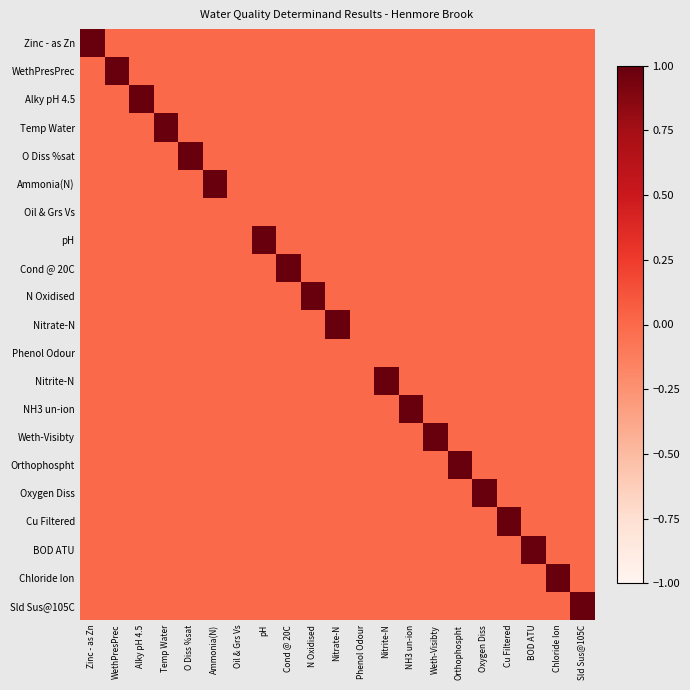

Reading left to right, extract all data points from this chart.

Zinc - as Zn: Zinc - as Zn=1	WethPresPrec=0	Alky pH 4.5=0	Temp Water=0	O Diss %sat=0	Ammonia(N)=0	Oil & Grs Vs=0	pH=0	Cond @ 20C=0	N Oxidised=0	Nitrate-N=0	Phenol Odour=0	Nitrite-N=0	NH3 un-ion=0	Weth-Visibty=0	Orthophospht=0	Oxygen Diss=0	Cu Filtered=0	BOD ATU=0	Chloride Ion=0	Sld Sus@105C=0
WethPresPrec: Zinc - as Zn=0	WethPresPrec=1	Alky pH 4.5=0	Temp Water=0	O Diss %sat=0	Ammonia(N)=0	Oil & Grs Vs=0	pH=0	Cond @ 20C=0	N Oxidised=0	Nitrate-N=0	Phenol Odour=0	Nitrite-N=0	NH3 un-ion=0	Weth-Visibty=0	Orthophospht=0	Oxygen Diss=0	Cu Filtered=0	BOD ATU=0	Chloride Ion=0	Sld Sus@105C=0
Alky pH 4.5: Zinc - as Zn=0	WethPresPrec=0	Alky pH 4.5=1	Temp Water=0	O Diss %sat=0	Ammonia(N)=0	Oil & Grs Vs=0	pH=0	Cond @ 20C=0	N Oxidised=0	Nitrate-N=0	Phenol Odour=0	Nitrite-N=0	NH3 un-ion=0	Weth-Visibty=0	Orthophospht=0	Oxygen Diss=0	Cu Filtered=0	BOD ATU=0	Chloride Ion=0	Sld Sus@105C=0
Temp Water: Zinc - as Zn=0	WethPresPrec=0	Alky pH 4.5=0	Temp Water=1	O Diss %sat=0	Ammonia(N)=0	Oil & Grs Vs=0	pH=0	Cond @ 20C=0	N Oxidised=0	Nitrate-N=0	Phenol Odour=0	Nitrite-N=0	NH3 un-ion=0	Weth-Visibty=0	Orthophospht=0	Oxygen Diss=0	Cu Filtered=0	BOD ATU=0	Chloride Ion=0	Sld Sus@105C=0
O Diss %sat: Zinc - as Zn=0	WethPresPrec=0	Alky pH 4.5=0	Temp Water=0	O Diss %sat=1	Ammonia(N)=0	Oil & Grs Vs=0	pH=0	Cond @ 20C=0	N Oxidised=0	Nitrate-N=0	Phenol Odour=0	Nitrite-N=0	NH3 un-ion=0	Weth-Visibty=0	Orthophospht=0	Oxygen Diss=0	Cu Filtered=0	BOD ATU=0	Chloride Ion=0	Sld Sus@105C=0
Ammonia(N): Zinc - as Zn=0	WethPresPrec=0	Alky pH 4.5=0	Temp Water=0	O Diss %sat=0	Ammonia(N)=1	Oil & Grs Vs=0	pH=0	Cond @ 20C=0	N Oxidised=0	Nitrate-N=0	Phenol Odour=0	Nitrite-N=0	NH3 un-ion=0	Weth-Visibty=0	Orthophospht=0	Oxygen Diss=0	Cu Filtered=0	BOD ATU=0	Chloride Ion=0	Sld Sus@105C=0
Oil & Grs Vs: Zinc - as Zn=0	WethPresPrec=0	Alky pH 4.5=0	Temp Water=0	O Diss %sat=0	Ammonia(N)=0	Oil & Grs Vs=0	pH=0	Cond @ 20C=0	N Oxidised=0	Nitrate-N=0	Phenol Odour=0	Nitrite-N=0	NH3 un-ion=0	Weth-Visibty=0	Orthophospht=0	Oxygen Diss=0	Cu Filtered=0	BOD ATU=0	Chloride Ion=0	Sld Sus@105C=0
pH: Zinc - as Zn=0	WethPresPrec=0	Alky pH 4.5=0	Temp Water=0	O Diss %sat=0	Ammonia(N)=0	Oil & Grs Vs=0	pH=1	Cond @ 20C=0	N Oxidised=0	Nitrate-N=0	Phenol Odour=0	Nitrite-N=0	NH3 un-ion=0	Weth-Visibty=0	Orthophospht=0	Oxygen Diss=0	Cu Filtered=0	BOD ATU=0	Chloride Ion=0	Sld Sus@105C=0
Cond @ 20C: Zinc - as Zn=0	WethPresPrec=0	Alky pH 4.5=0	Temp Water=0	O Diss %sat=0	Ammonia(N)=0	Oil & Grs Vs=0	pH=0	Cond @ 20C=1	N Oxidised=0	Nitrate-N=0	Phenol Odour=0	Nitrite-N=0	NH3 un-ion=0	Weth-Visibty=0	Orthophospht=0	Oxygen Diss=0	Cu Filtered=0	BOD ATU=0	Chloride Ion=0	Sld Sus@105C=0
N Oxidised: Zinc - as Zn=0	WethPresPrec=0	Alky pH 4.5=0	Temp Water=0	O Diss %sat=0	Ammonia(N)=0	Oil & Grs Vs=0	pH=0	Cond @ 20C=0	N Oxidised=1	Nitrate-N=0	Phenol Odour=0	Nitrite-N=0	NH3 un-ion=0	Weth-Visibty=0	Orthophospht=0	Oxygen Diss=0	Cu Filtered=0	BOD ATU=0	Chloride Ion=0	Sld Sus@105C=0
Nitrate-N: Zinc - as Zn=0	WethPresPrec=0	Alky pH 4.5=0	Temp Water=0	O Diss %sat=0	Ammonia(N)=0	Oil & Grs Vs=0	pH=0	Cond @ 20C=0	N Oxidised=0	Nitrate-N=1	Phenol Odour=0	Nitrite-N=0	NH3 un-ion=0	Weth-Visibty=0	Orthophospht=0	Oxygen Diss=0	Cu Filtered=0	BOD ATU=0	Chloride Ion=0	Sld Sus@105C=0
Phenol Odour: Zinc - as Zn=0	WethPresPrec=0	Alky pH 4.5=0	Temp Water=0	O Diss %sat=0	Ammonia(N)=0	Oil & Grs Vs=0	pH=0	Cond @ 20C=0	N Oxidised=0	Nitrate-N=0	Phenol Odour=0	Nitrite-N=0	NH3 un-ion=0	Weth-Visibty=0	Orthophospht=0	Oxygen Diss=0	Cu Filtered=0	BOD ATU=0	Chloride Ion=0	Sld Sus@105C=0
Nitrite-N: Zinc - as Zn=0	WethPresPrec=0	Alky pH 4.5=0	Temp Water=0	O Diss %sat=0	Ammonia(N)=0	Oil & Grs Vs=0	pH=0	Cond @ 20C=0	N Oxidised=0	Nitrate-N=0	Phenol Odour=0	Nitrite-N=1	NH3 un-ion=0	Weth-Visibty=0	Orthophospht=0	Oxygen Diss=0	Cu Filtered=0	BOD ATU=0	Chloride Ion=0	Sld Sus@105C=0
NH3 un-ion: Zinc - as Zn=0	WethPresPrec=0	Alky pH 4.5=0	Temp Water=0	O Diss %sat=0	Ammonia(N)=0	Oil & Grs Vs=0	pH=0	Cond @ 20C=0	N Oxidised=0	Nitrate-N=0	Phenol Odour=0	Nitrite-N=0	NH3 un-ion=1	Weth-Visibty=0	Orthophospht=0	Oxygen Diss=0	Cu Filtered=0	BOD ATU=0	Chloride Ion=0	Sld Sus@105C=0
Weth-Visibty: Zinc - as Zn=0	WethPresPrec=0	Alky pH 4.5=0	Temp Water=0	O Diss %sat=0	Ammonia(N)=0	Oil & Grs Vs=0	pH=0	Cond @ 20C=0	N Oxidised=0	Nitrate-N=0	Phenol Odour=0	Nitrite-N=0	NH3 un-ion=0	Weth-Visibty=1	Orthophospht=0	Oxygen Diss=0	Cu Filtered=0	BOD ATU=0	Chloride Ion=0	Sld Sus@105C=0
Orthophospht: Zinc - as Zn=0	WethPresPrec=0	Alky pH 4.5=0	Temp Water=0	O Diss %sat=0	Ammonia(N)=0	Oil & Grs Vs=0	pH=0	Cond @ 20C=0	N Oxidised=0	Nitrate-N=0	Phenol Odour=0	Nitrite-N=0	NH3 un-ion=0	Weth-Visibty=0	Orthophospht=1	Oxygen Diss=0	Cu Filtered=0	BOD ATU=0	Chloride Ion=0	Sld Sus@105C=0
Oxygen Diss: Zinc - as Zn=0	WethPresPrec=0	Alky pH 4.5=0	Temp Water=0	O Diss %sat=0	Ammonia(N)=0	Oil & Grs Vs=0	pH=0	Cond @ 20C=0	N Oxidised=0	Nitrate-N=0	Phenol Odour=0	Nitrite-N=0	NH3 un-ion=0	Weth-Visibty=0	Orthophospht=0	Oxygen Diss=1	Cu Filtered=0	BOD ATU=0	Chloride Ion=0	Sld Sus@105C=0
Cu Filtered: Zinc - as Zn=0	WethPresPrec=0	Alky pH 4.5=0	Temp Water=0	O Diss %sat=0	Ammonia(N)=0	Oil & Grs Vs=0	pH=0	Cond @ 20C=0	N Oxidised=0	Nitrate-N=0	Phenol Odour=0	Nitrite-N=0	NH3 un-ion=0	Weth-Visibty=0	Orthophospht=0	Oxygen Diss=0	Cu Filtered=1	BOD ATU=0	Chloride Ion=0	Sld Sus@105C=0
BOD ATU: Zinc - as Zn=0	WethPresPrec=0	Alky pH 4.5=0	Temp Water=0	O Diss %sat=0	Ammonia(N)=0	Oil & Grs Vs=0	pH=0	Cond @ 20C=0	N Oxidised=0	Nitrate-N=0	Phenol Odour=0	Nitrite-N=0	NH3 un-ion=0	Weth-Visibty=0	Orthophospht=0	Oxygen Diss=0	Cu Filtered=0	BOD ATU=1	Chloride Ion=0	Sld Sus@105C=0
Chloride Ion: Zinc - as Zn=0	WethPresPrec=0	Alky pH 4.5=0	Temp Water=0	O Diss %sat=0	Ammonia(N)=0	Oil & Grs Vs=0	pH=0	Cond @ 20C=0	N Oxidised=0	Nitrate-N=0	Phenol Odour=0	Nitrite-N=0	NH3 un-ion=0	Weth-Visibty=0	Orthophospht=0	Oxygen Diss=0	Cu Filtered=0	BOD ATU=0	Chloride Ion=1	Sld Sus@105C=0
Sld Sus@105C: Zinc - as Zn=0	WethPresPrec=0	Alky pH 4.5=0	Temp Water=0	O Diss %sat=0	Ammonia(N)=0	Oil & Grs Vs=0	pH=0	Cond @ 20C=0	N Oxidised=0	Nitrate-N=0	Phenol Odour=0	Nitrite-N=0	NH3 un-ion=0	Weth-Visibty=0	Orthophospht=0	Oxygen Diss=0	Cu Filtered=0	BOD ATU=0	Chloride Ion=0	Sld Sus@105C=1